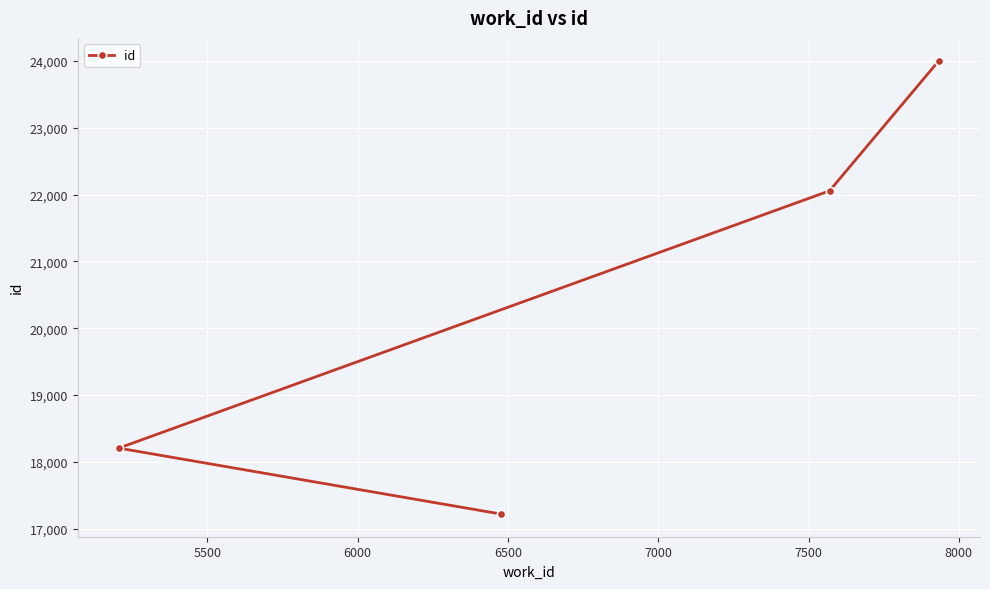

Reading left to right, what are all the values shown in this chart?

18206	17219	22057	24007